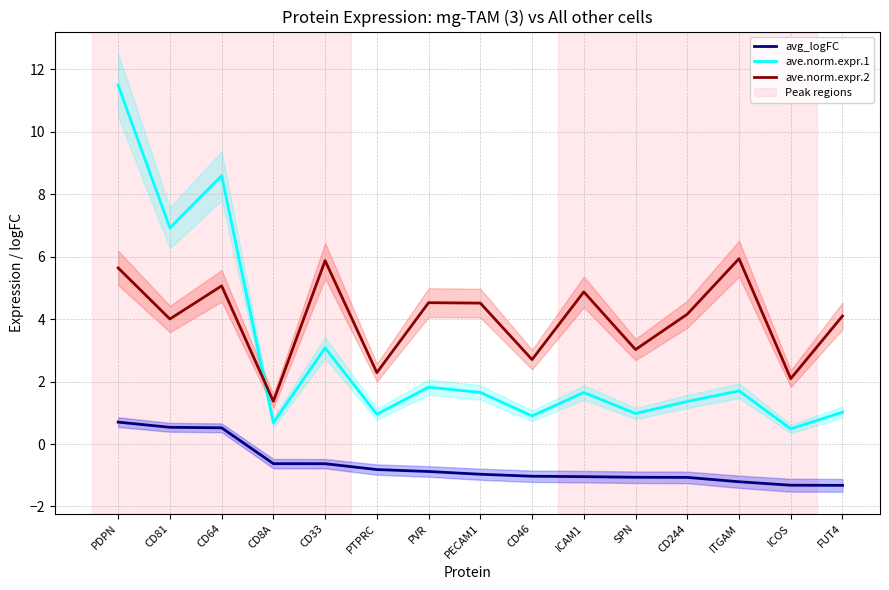

True or false: ave.norm.expr.1 has more than 2 interior local peaks.

True